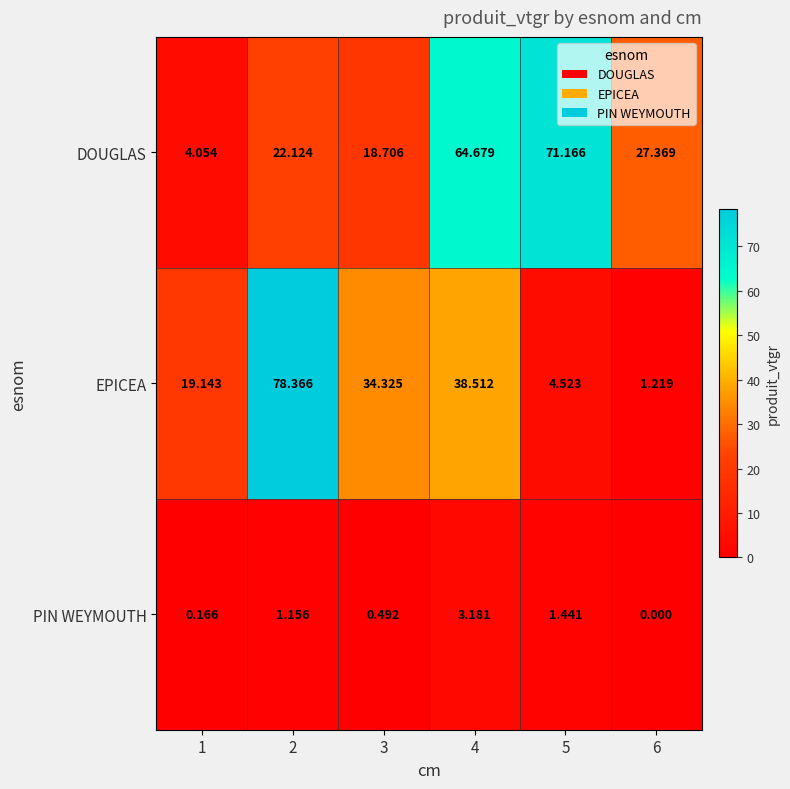

What is the difference between the highest and lowest values at 3?

33.8